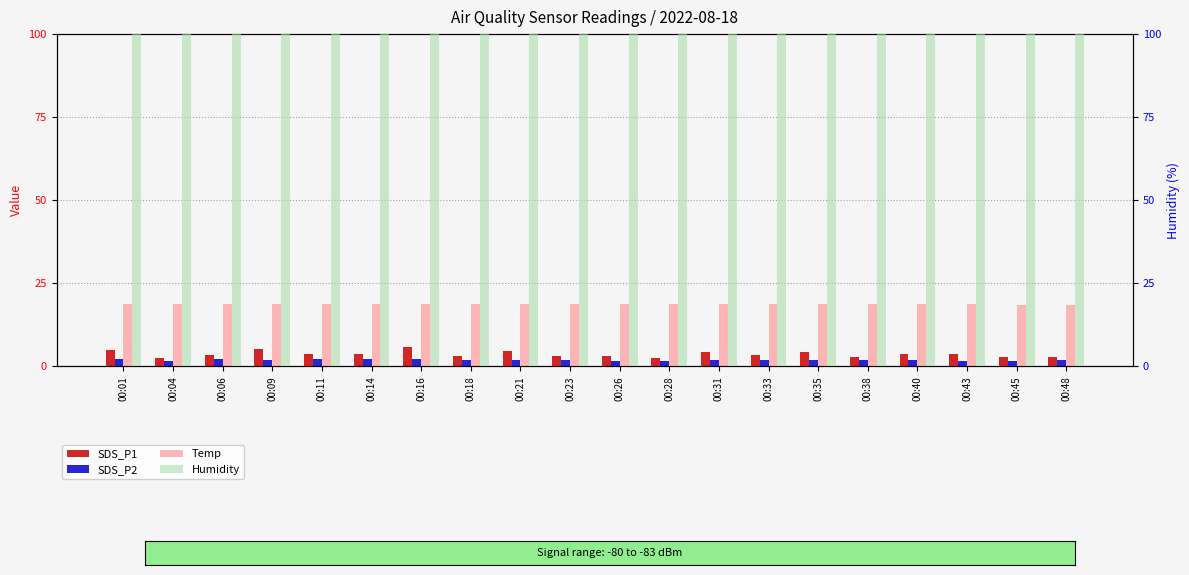

What is the difference between the SDS_P1 values at 00:21 and 00:11?

1.0